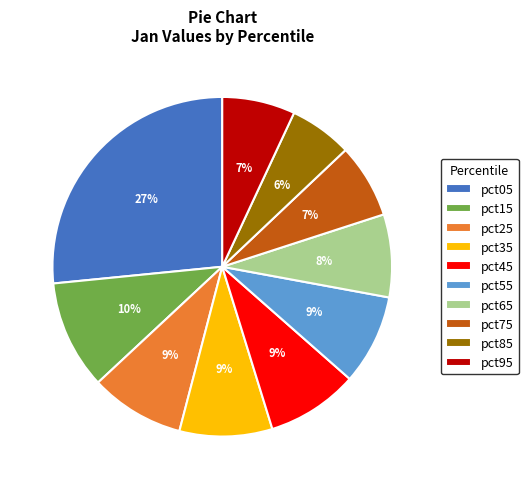

What is the smallest slice in the pie chart?

pct85